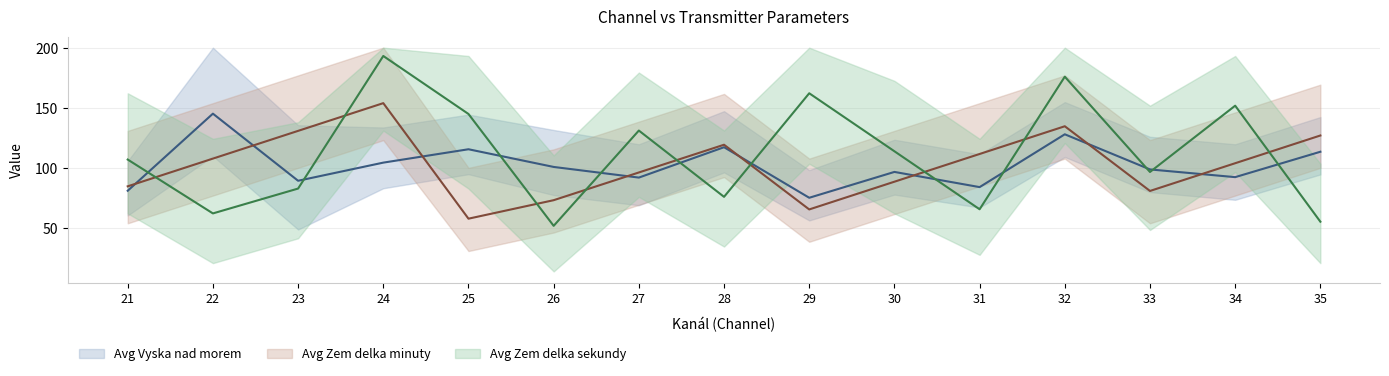

How many distinct data groups are displayed?

3